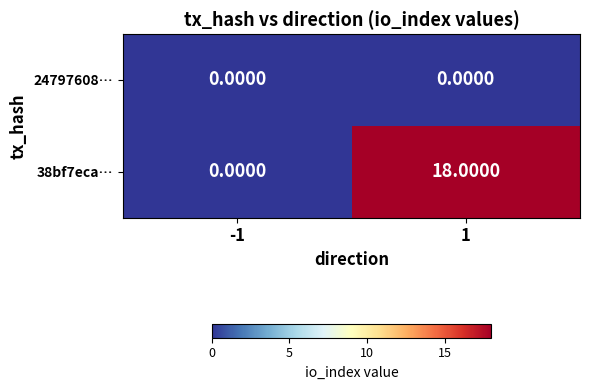

How many series are shown in this chart?

2